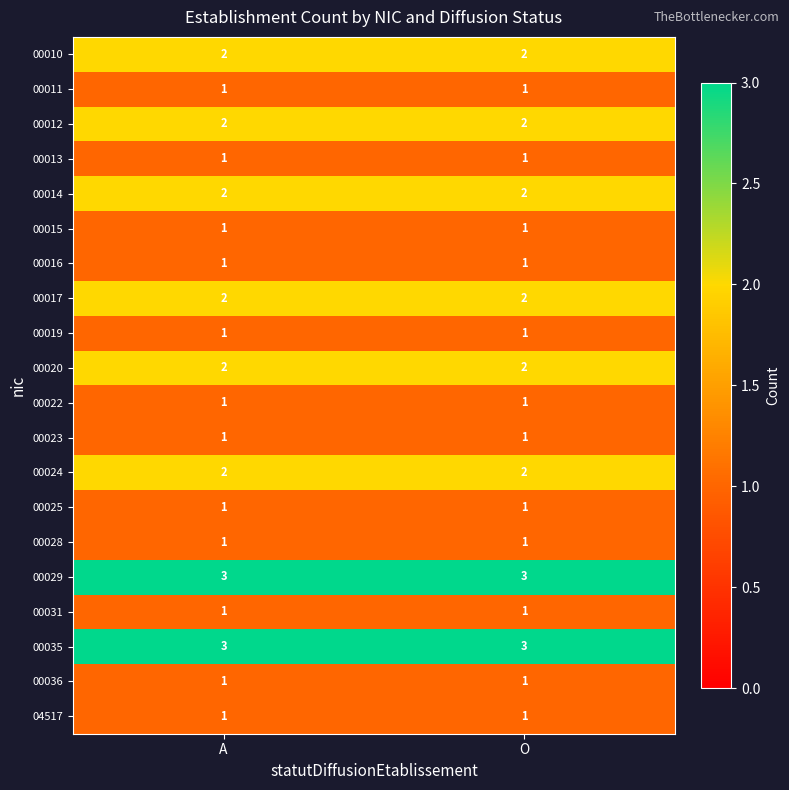

True or false: 00017 has a value of 2 at O.

True